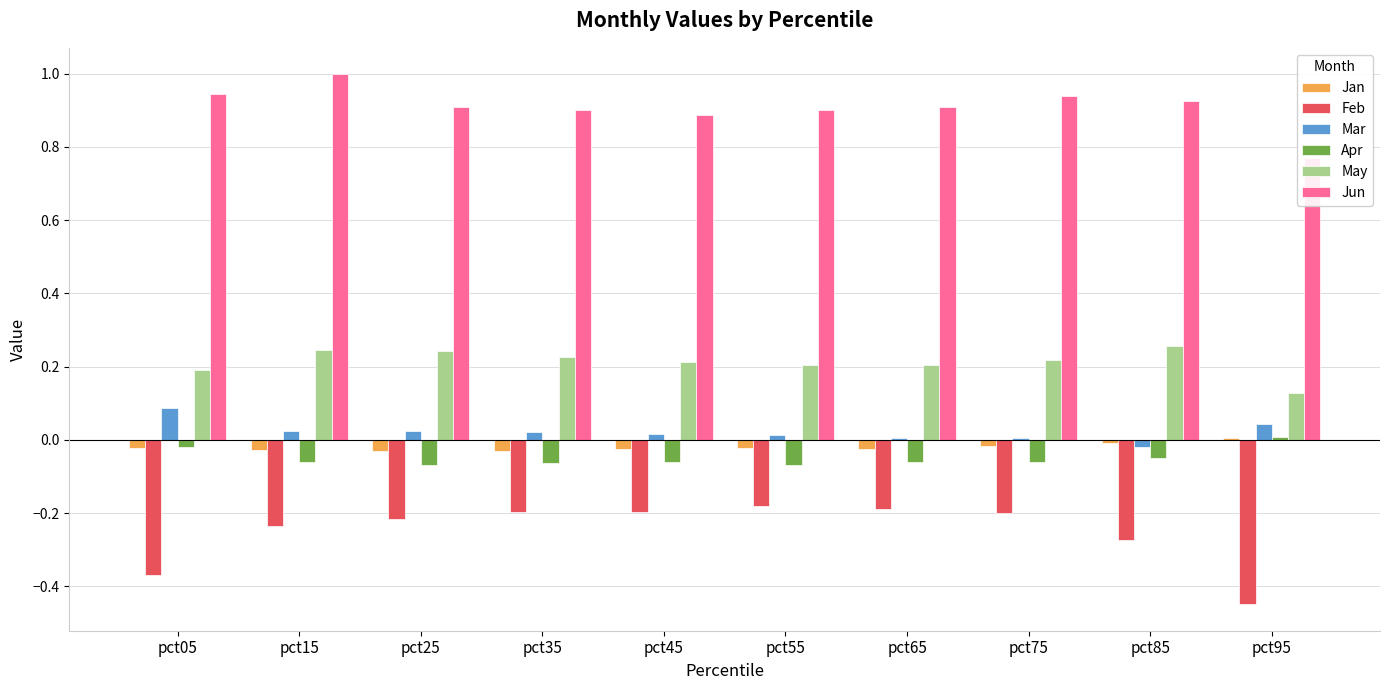

How many values in Jan are above zero?

1